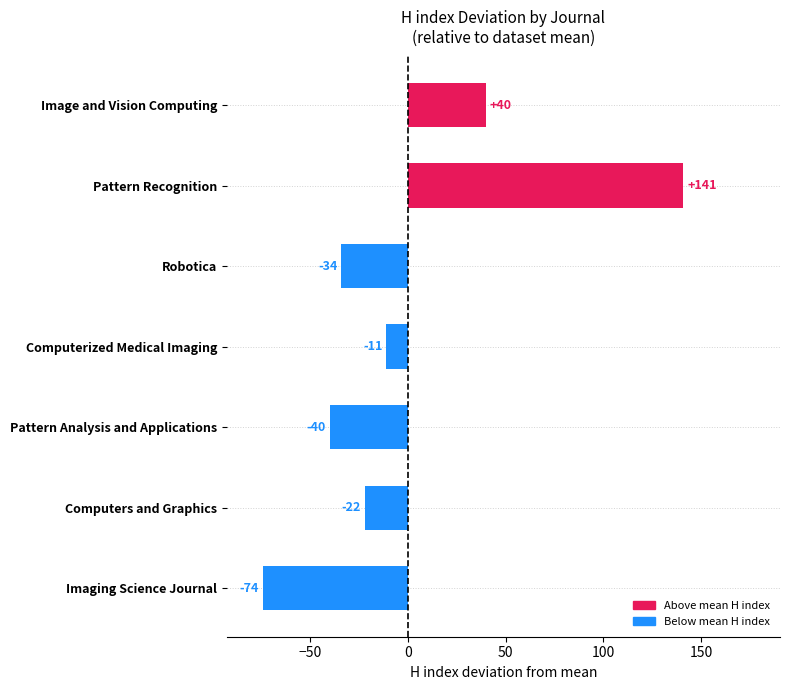

Reading top to bottom, what are all the values shown in this chart?

40	141	-34	-11	-40	-22	-74